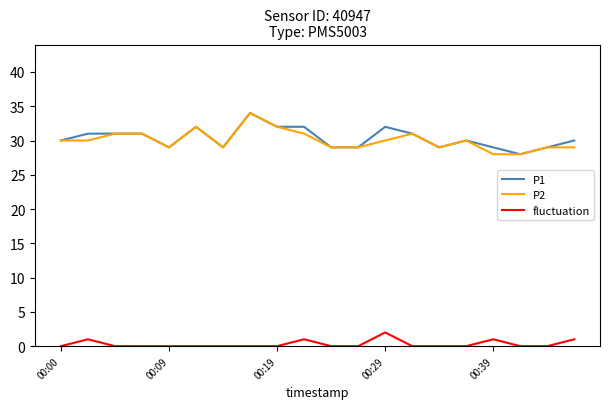

True or false: fluctuation and P1 cross at least once.

False